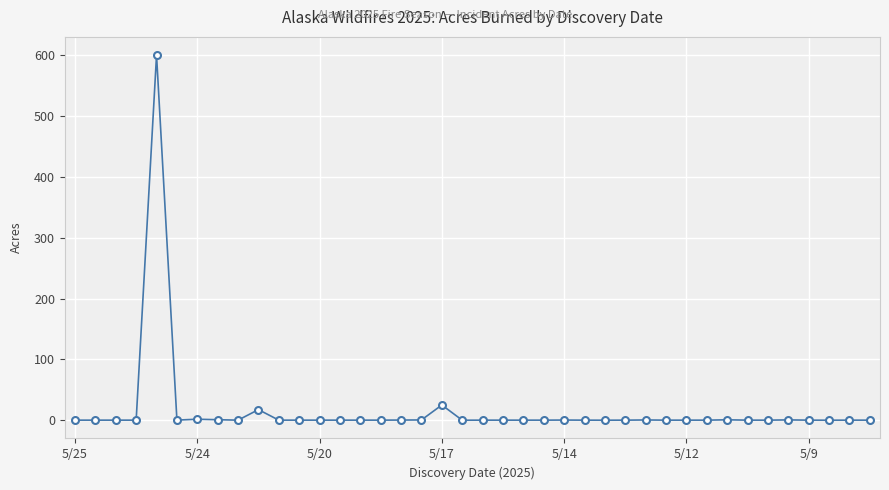

What is the greatest value displayed?

600.0